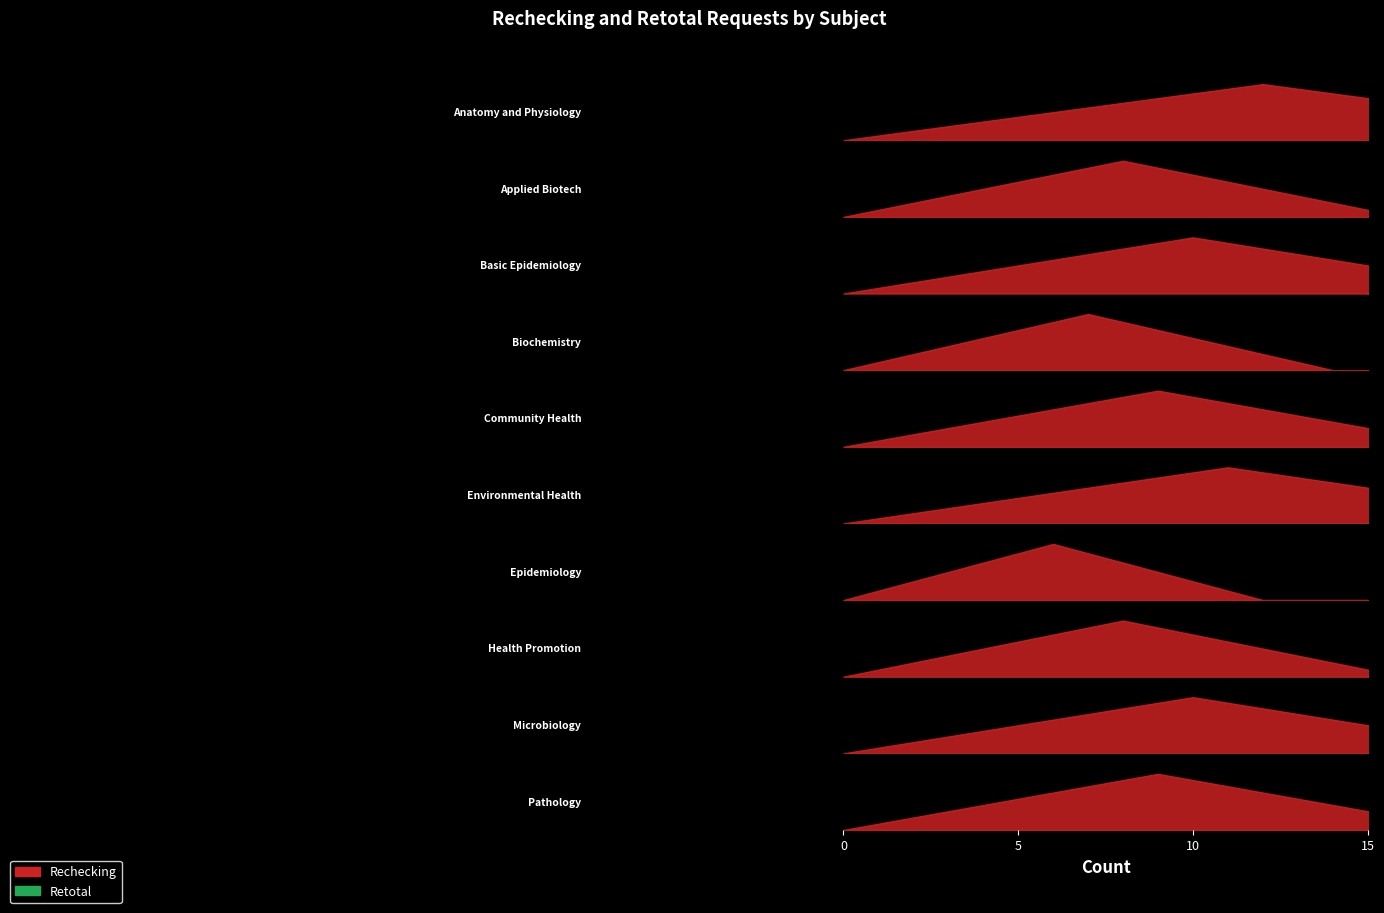

True or false: Rechecking has more than 2 interior local peaks.

True